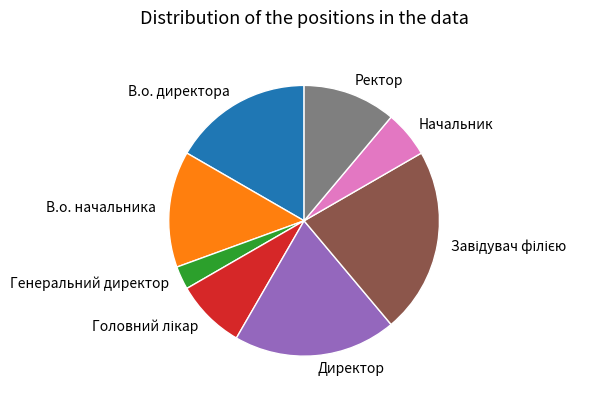

Which category has the smallest portion of the pie?

Генеральний директор